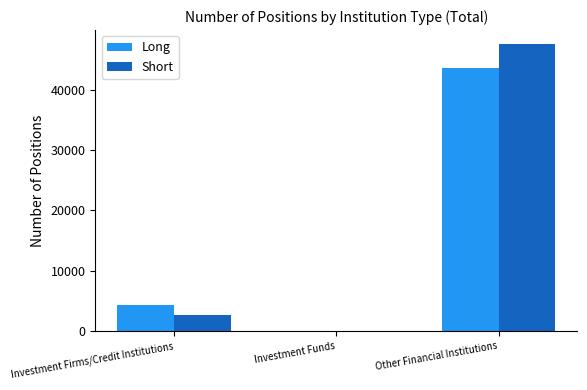

How many groups of bars are there?

3